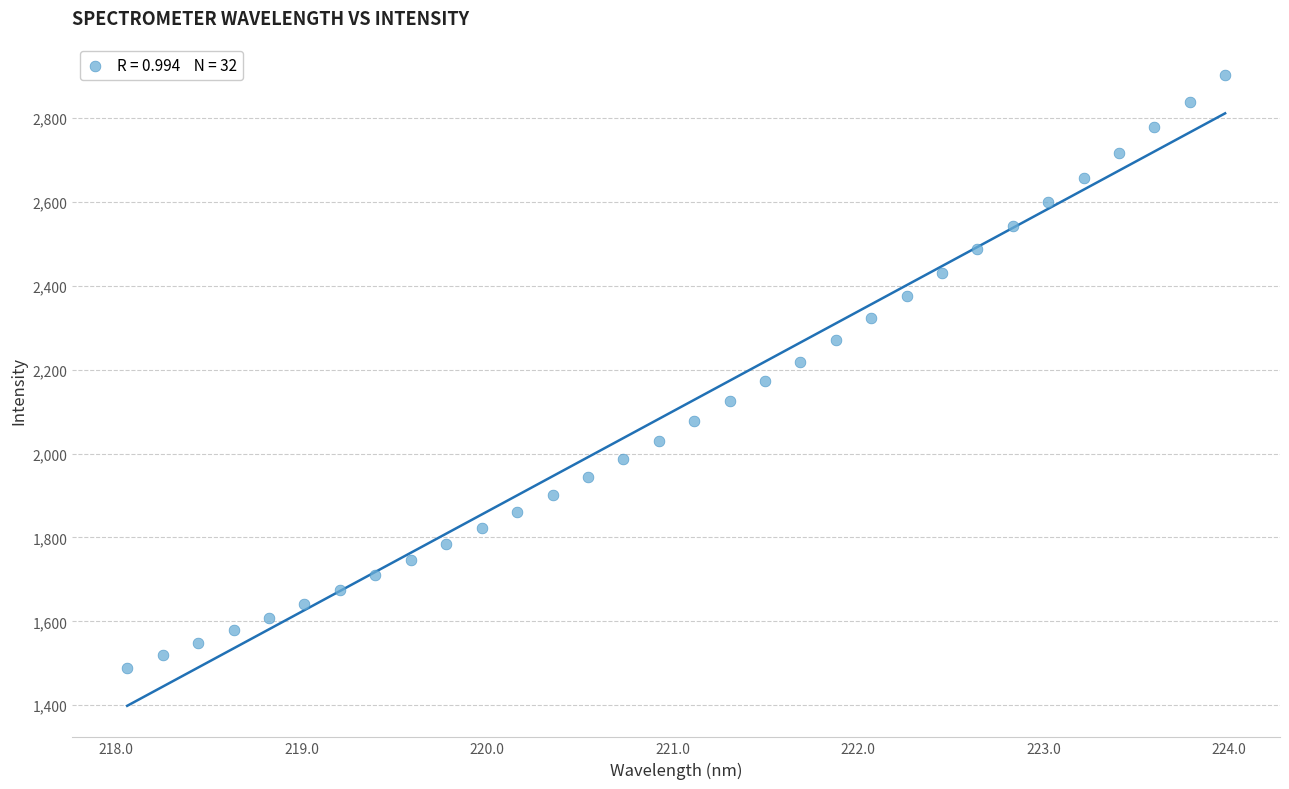

What is the range of X values (max minus min)?

5.9